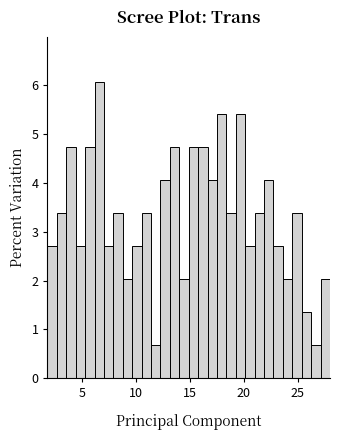

Read against the x-axis, roughly where is the centre of the tallest bar?

6.5